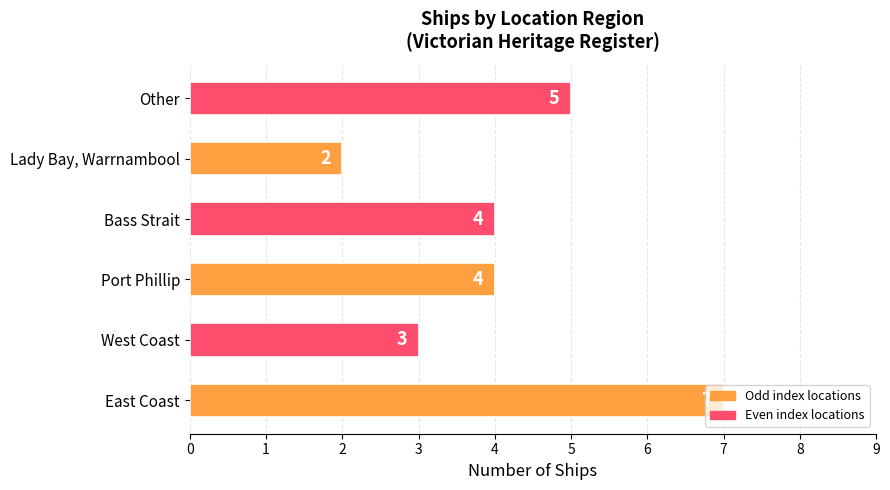

What is the change in value from East Coast to West Coast?

-4